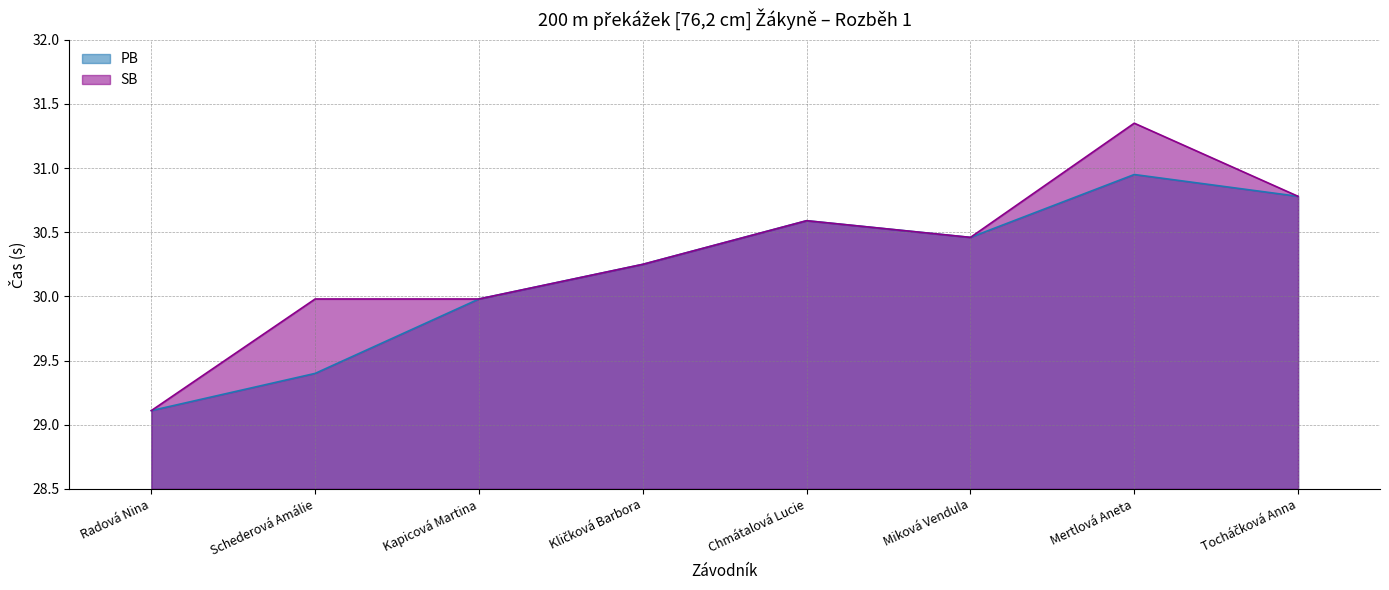

At how many categories does at least one series exceed 30?

5